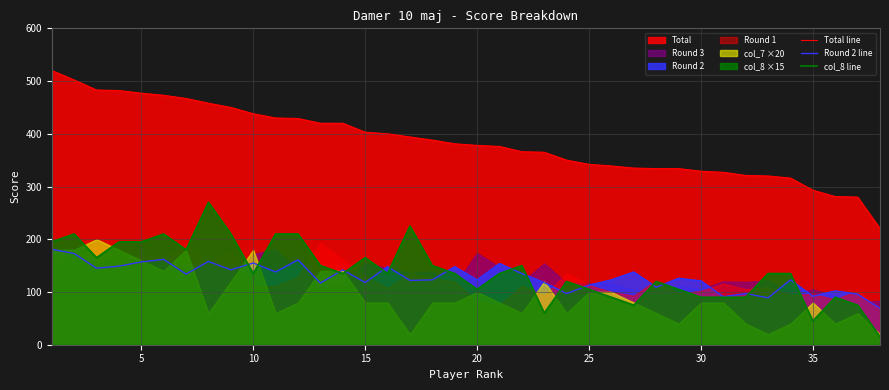

Which series has the largest total across all categories?

Total line